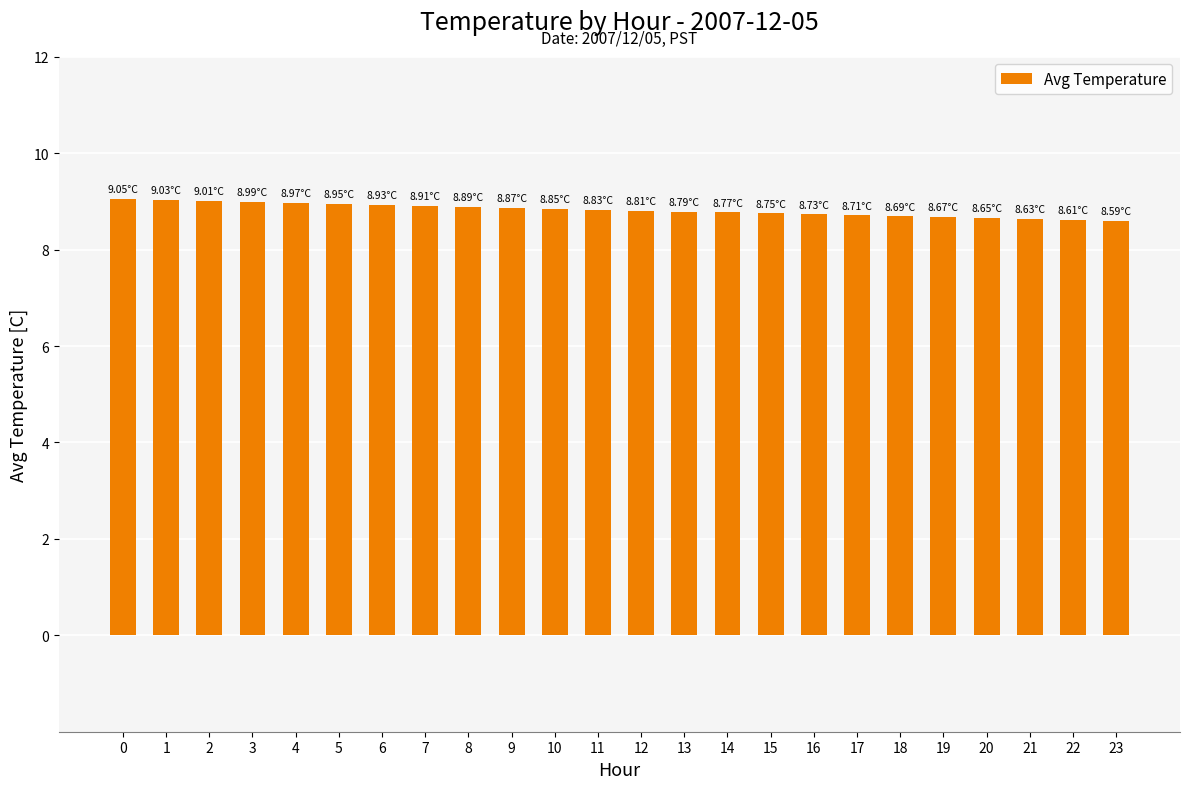

Approximately how many times larger is the value at 19 compared to 13?

1.0